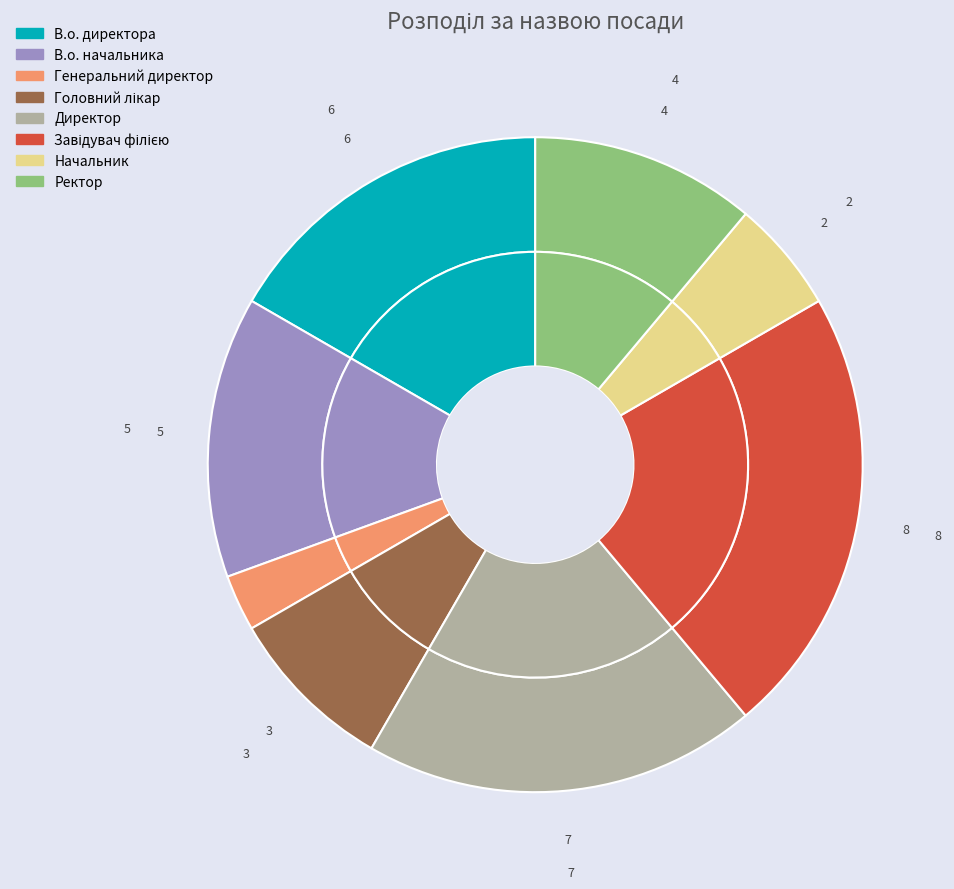

To the nearest percent, what is the difference between the Головний лікар and Завідувач філією slice percentages?

14%